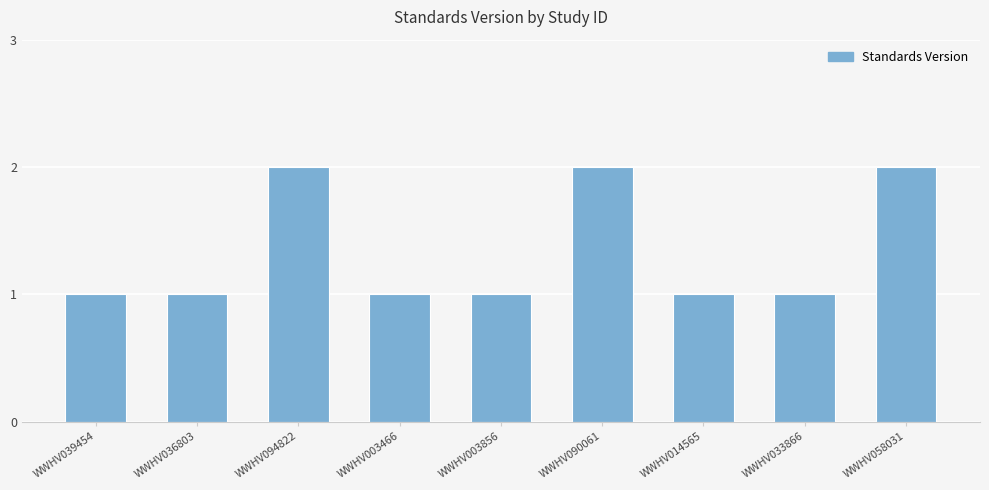

What is the sum of all values?

12